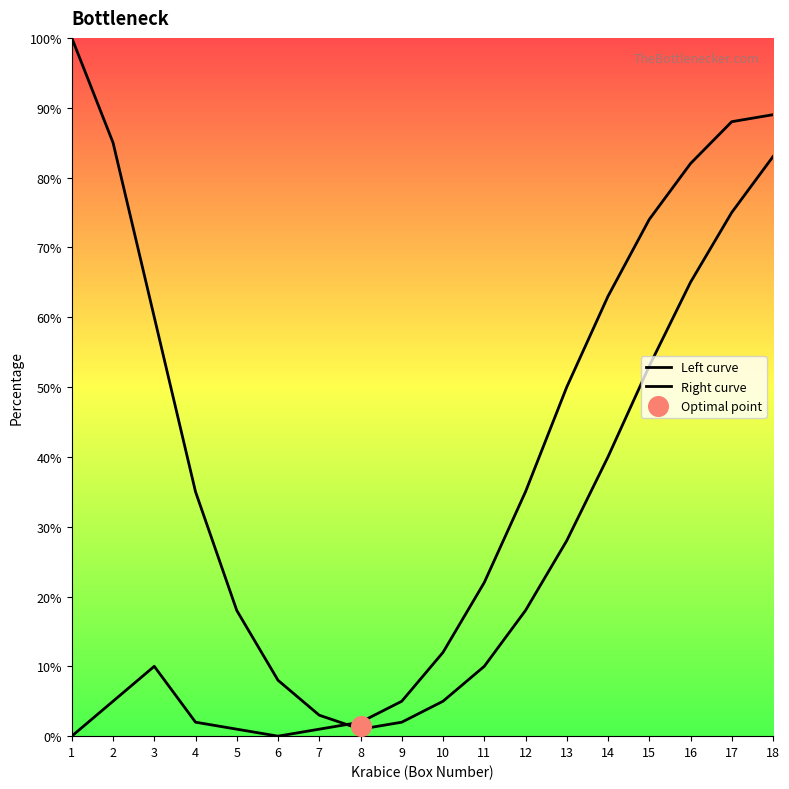

Which series has the largest total across all categories?

Left curve